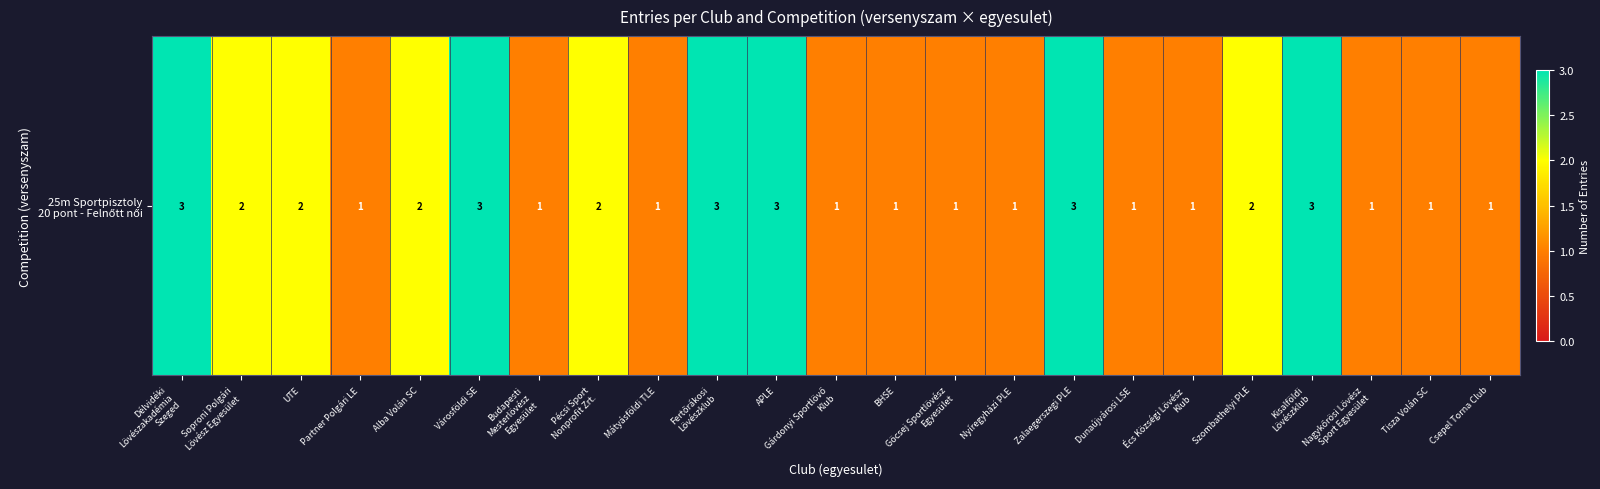

List the labels in order of value, smallest first.

Partner Polgári LE, Budapesti
Mesterlövész
Egyesület, Mátyásföldi TLE, Gárdonyi Sportlövő
Klub, BHSE, Göcsej Sportlövész
Egyesület, Nyíregyházi PLE, Dunaújvárosi LSE, Écs Községi Lövész
Klub, Nagykőrösi Lövész
Sport Egyesület, Tisza Volán SC, Csepel Torna Club, Soproni Polgári
Lövész Egyesület, UTE, Alba Volán SC, Pécsi Sport
Nonprofit Zrt., Szombathelyi PLE, Délvidéki
Lövészakadémia
Szeged, Városföldi SE, Fertőrákosi
Lövészklub, APLE, Zalaegerszegi PLE, Kisalföldi
Lövészklub